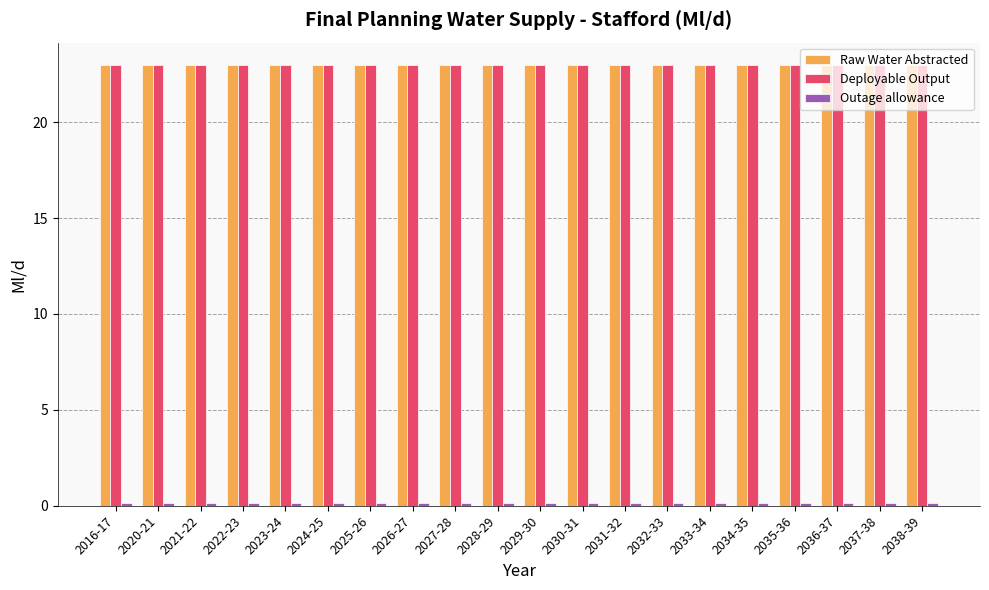

True or false: Deployable Output has a value of 23.0 at 2032-33.

True